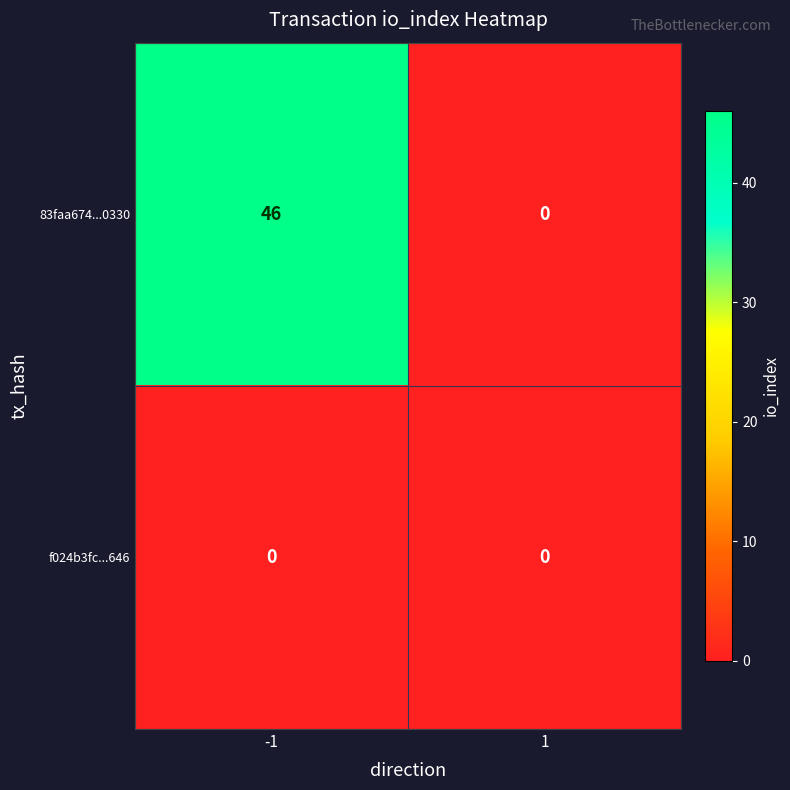

Which series has the largest range (max minus min)?

83faa674...0330